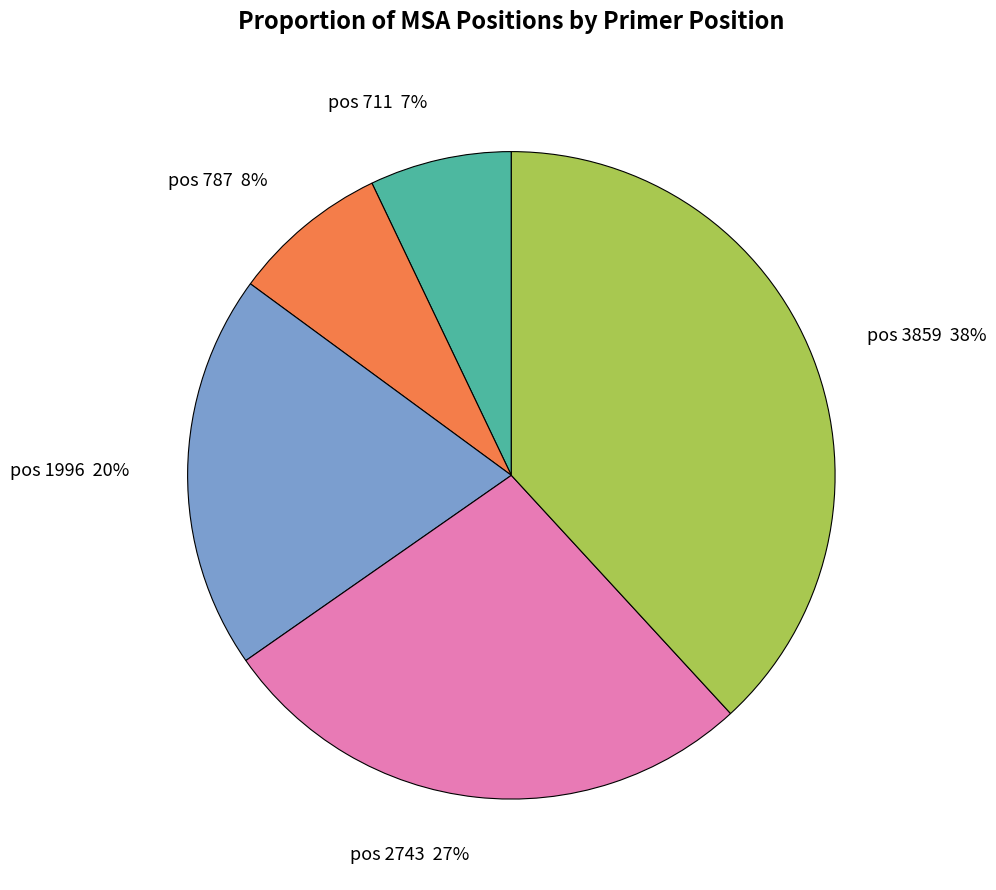

Does any single category account for the majority?

No